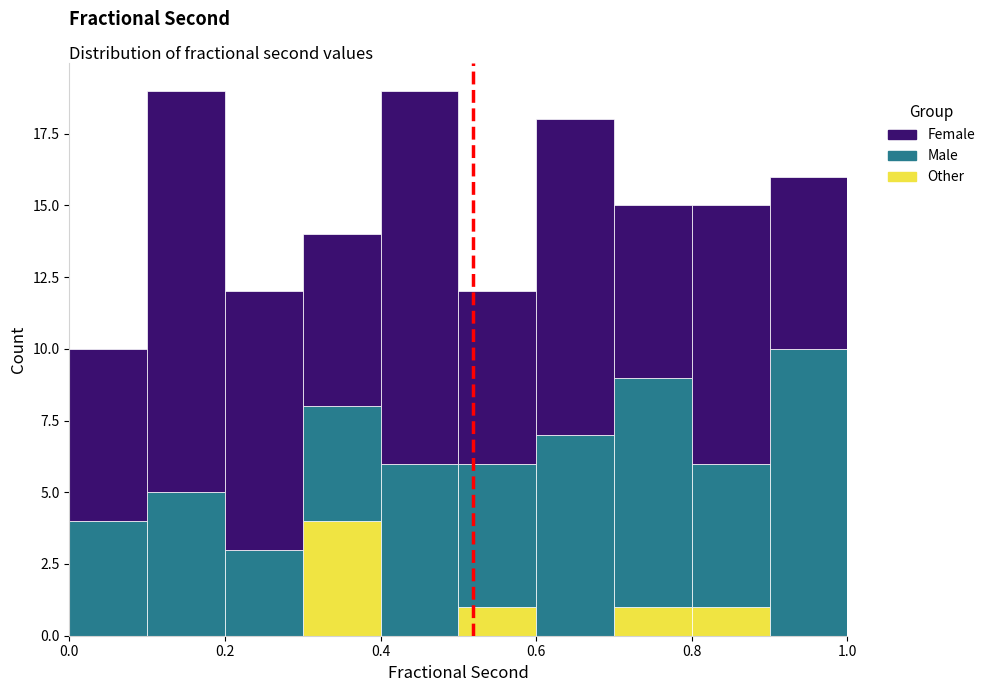

Reading left to right, list every stacked bar in this chart as the range it spans on the x-axis followed by its total height. The values are not printed on the chart, so give them approximately, as read against the axis.

0.0 to 0.1: 10
0.1 to 0.2: 19
0.2 to 0.3: 12
0.3 to 0.4: 14
0.4 to 0.5: 19
0.5 to 0.6: 12
0.6 to 0.7: 18
0.7 to 0.8: 15
0.8 to 0.9: 15
0.9 to 1.0: 16